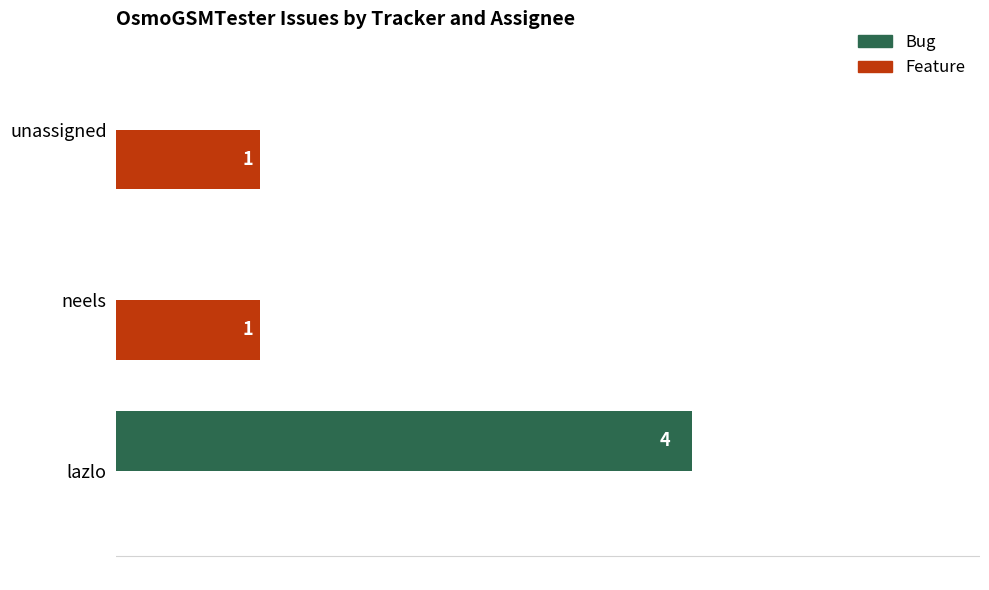

Which label corresponds to the largest value in the chart?

lazlo